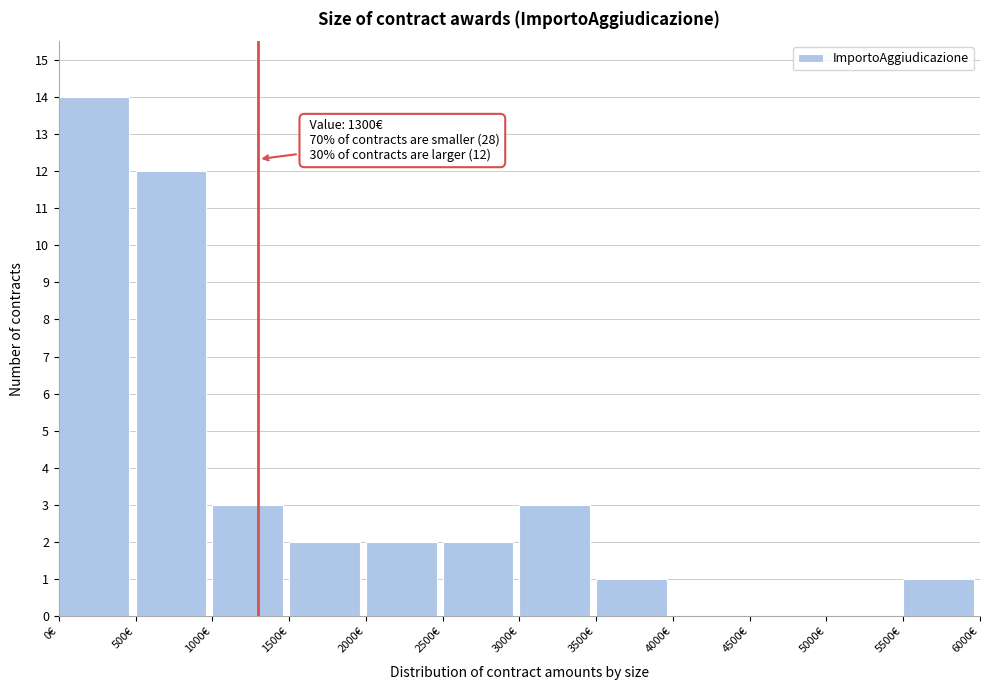

Which range on the x-axis has the tallest bar?

0 to 500